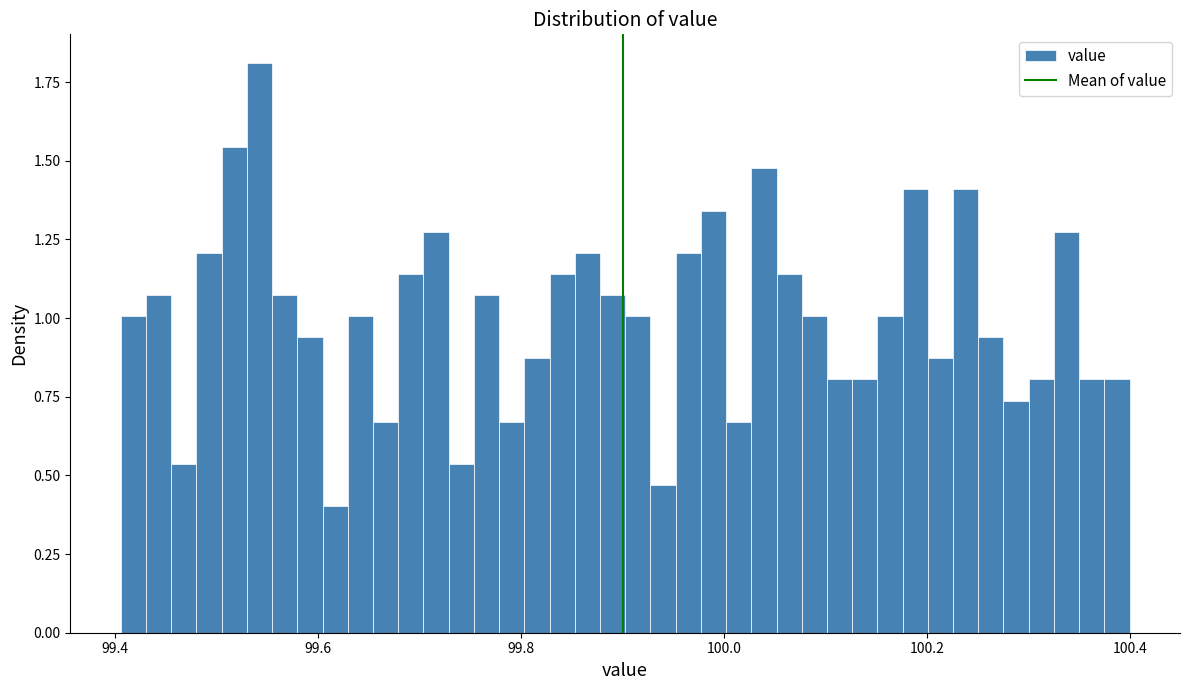

Read against the x-axis, roughly where is the centre of the tallest bar?

99.54